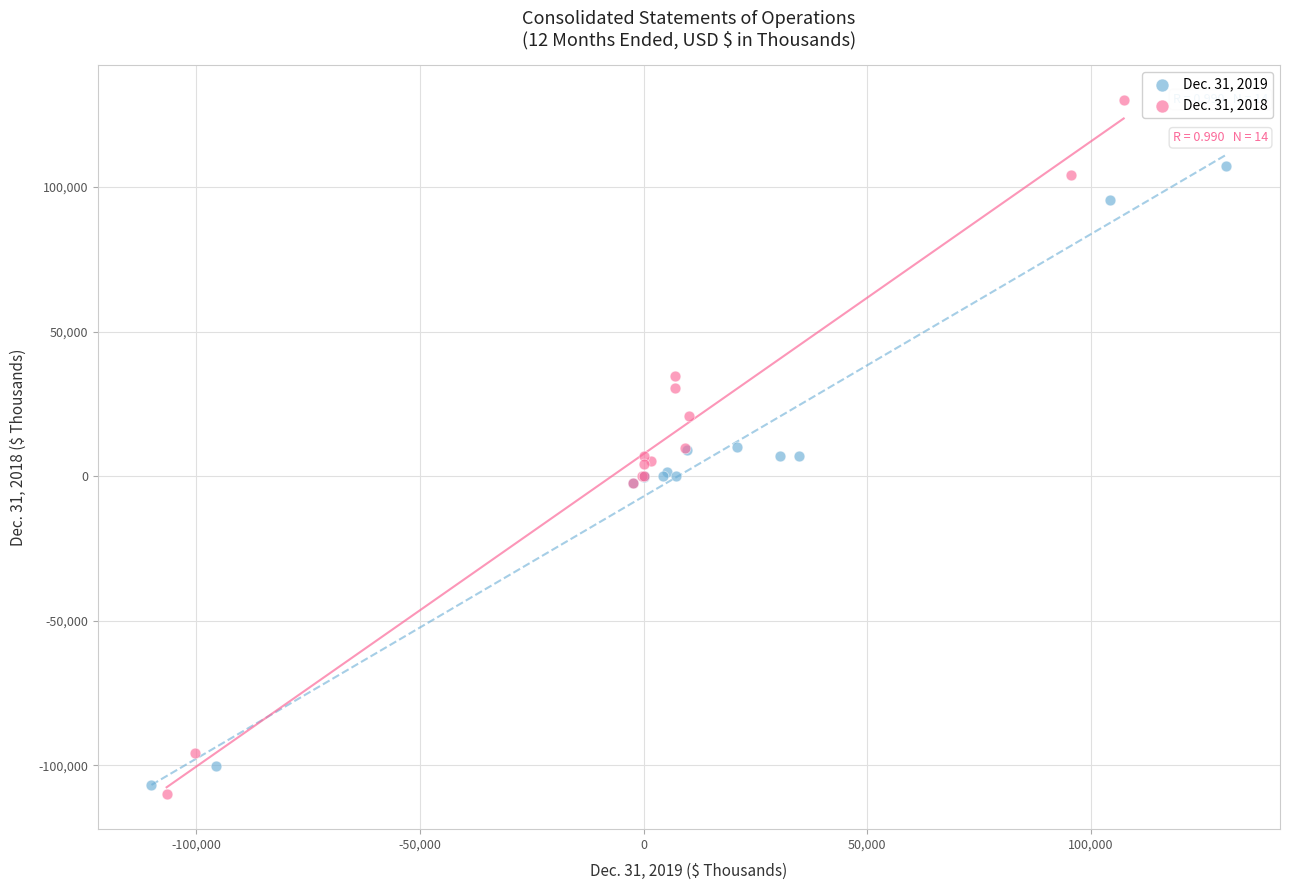

Which series reaches the maximum Y coordinate?

Dec. 31, 2018